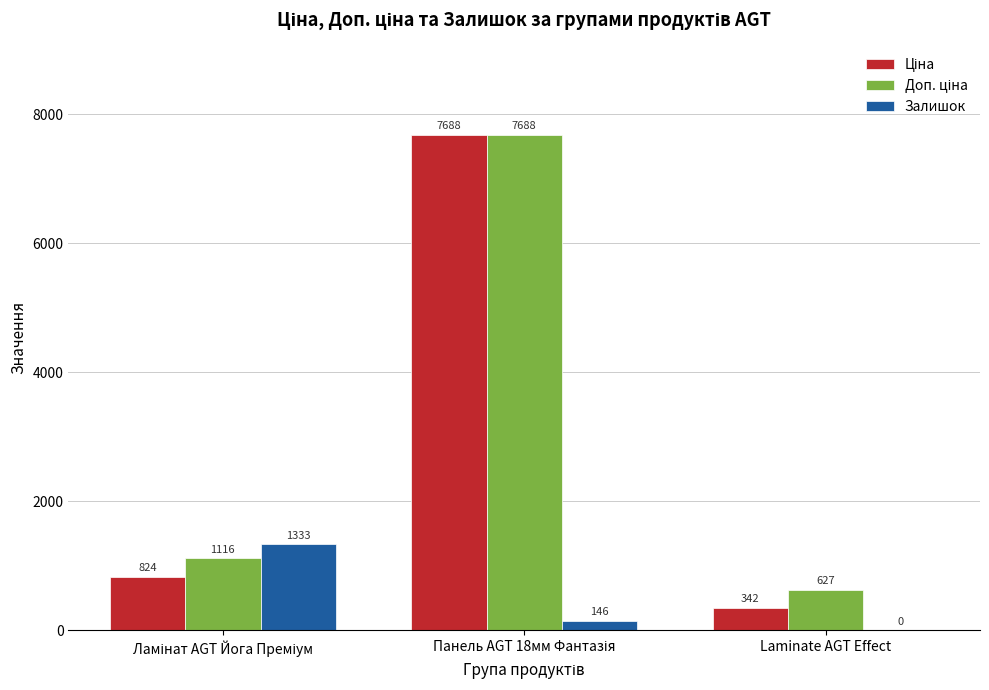

The Залишок series shows 0.0 at Laminate AGT Effect. True or false?

True